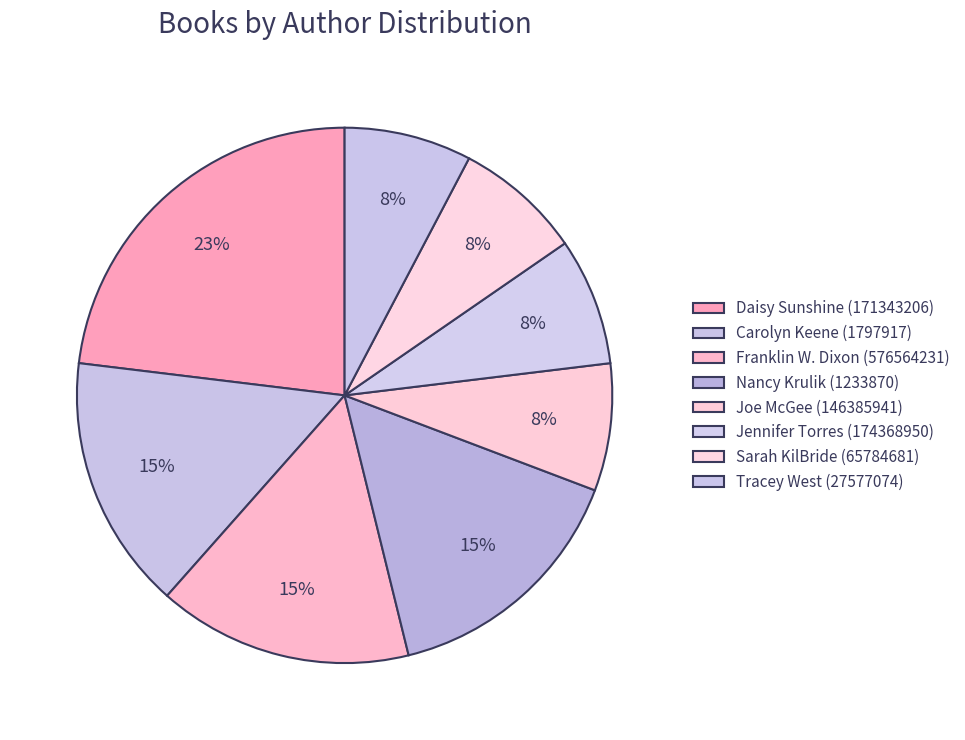

Is Carolyn Keene (1797917) the majority of the pie?

No